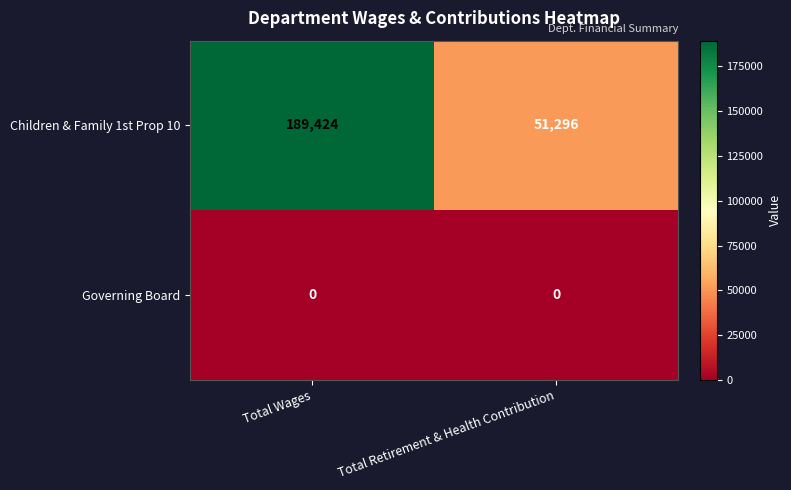

Which series changed the most between Total Wages and Total Retirement & Health Contribution?

Children & Family 1st Prop 10